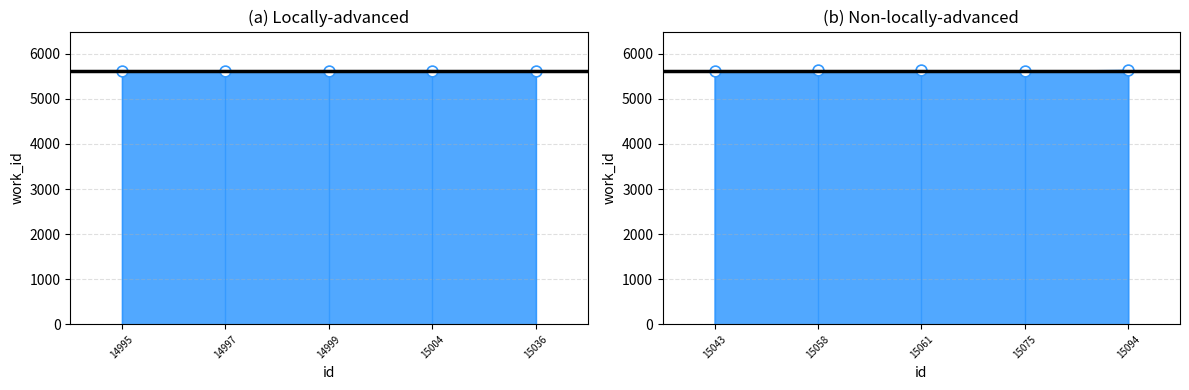

Approximately how many times larger is the value at 15061 compared to 15094?

1.0